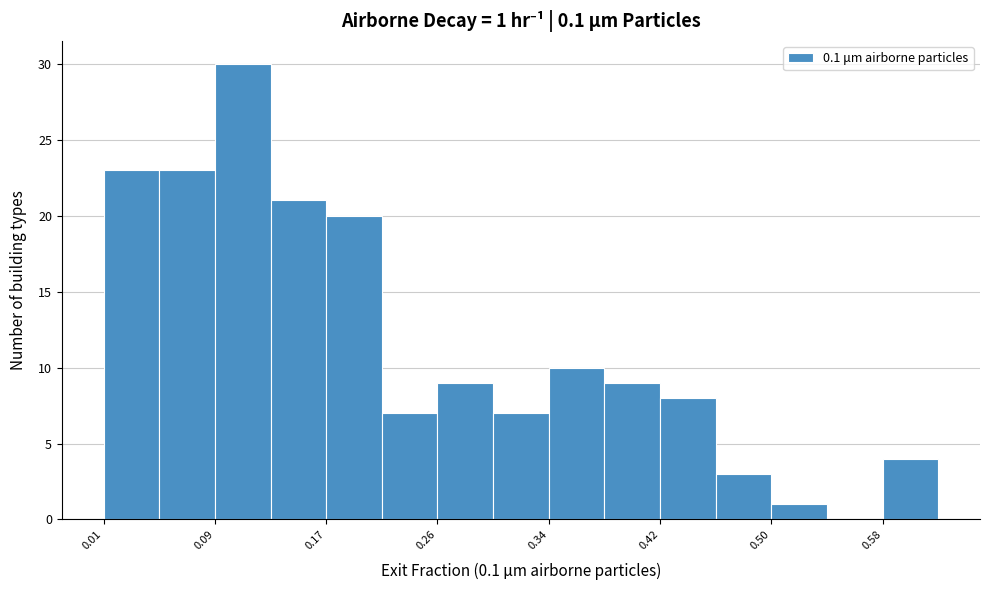

Over which range of the x-axis is the bar tallest?

0.09 to 0.13